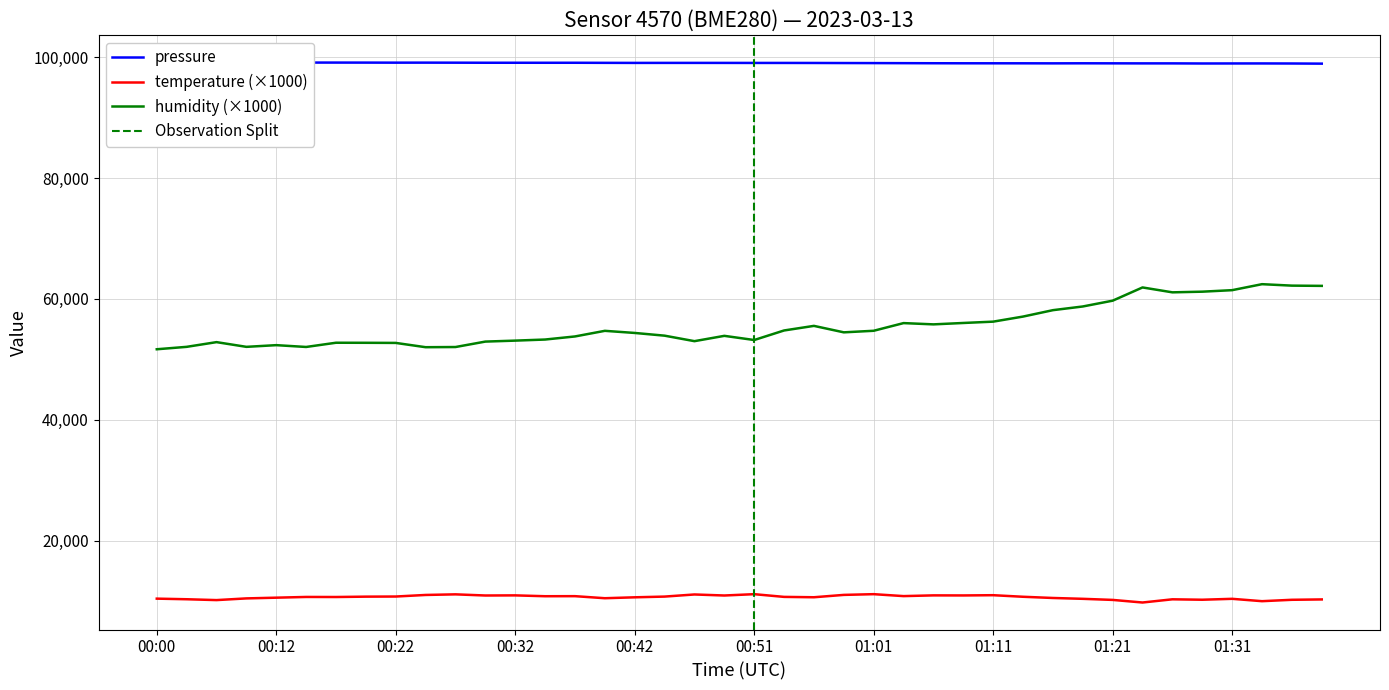

What is the label of the 20th point from the left?

00:49